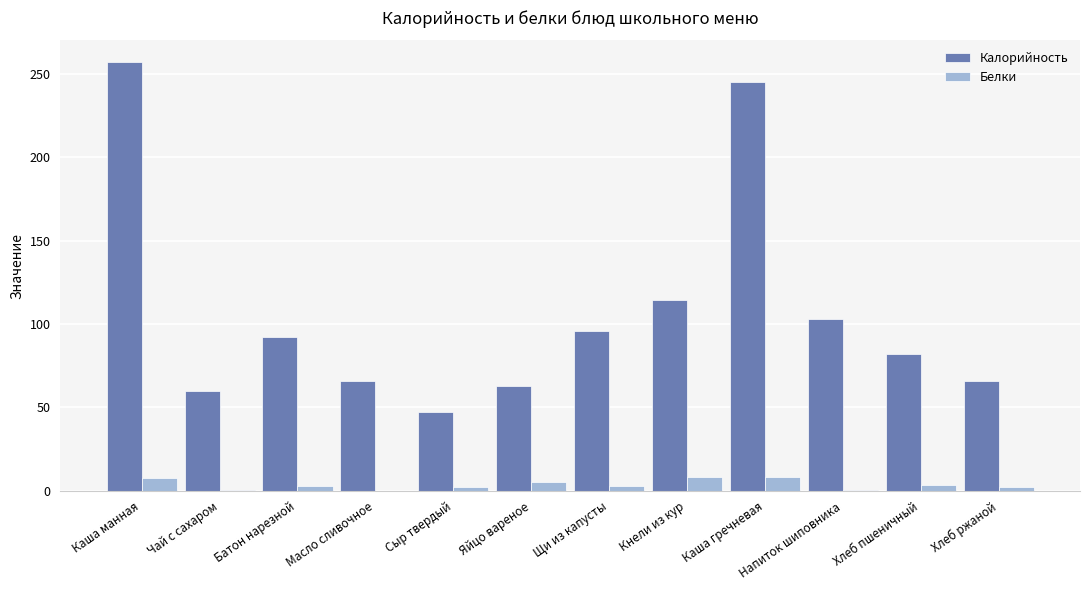

What is the greatest value displayed?

257.3